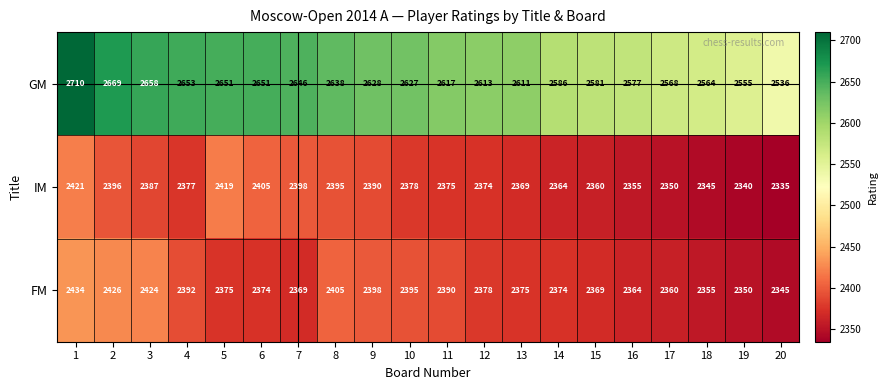

What is the approximate value of IM at 12?

2374